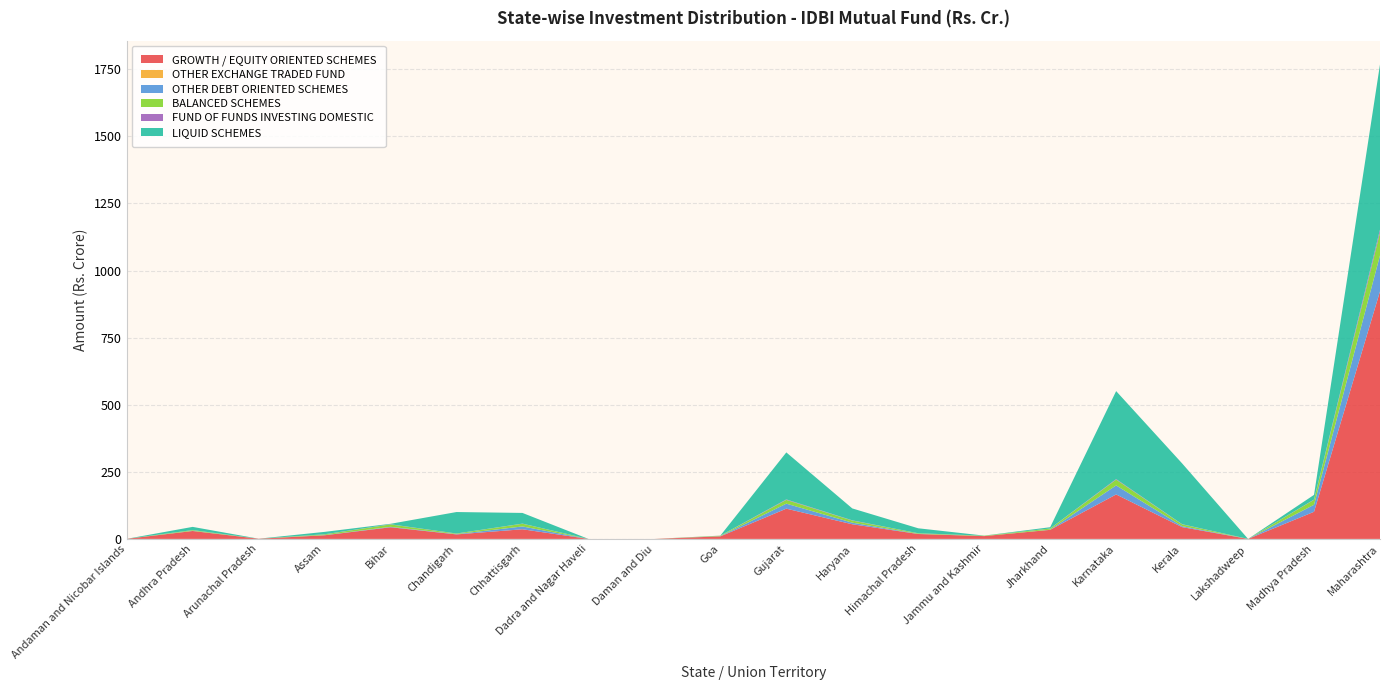

Reading left to right, what are all the values shown in this chart?

GROWTH / EQUITY ORIENTED SCHEMES: 0.2	29.5	0.7	13.5	43.4	16.8	35.9	0.0	0.0	9.5	112.7	54.6	18.3	10.5	33.8	165.7	44.0	0.0	101.1	922.4
OTHER EXCHANGE TRADED FUND: 0.0	0.0	0.0	0.0	0.0	0.0	0.0	0.0	0.0	0.0	0.0	0.0	0.0	0.0	0.0	0.0	0.0	0.0	0.0	0.0
OTHER DEBT ORIENTED SCHEMES: 0.0	0.6	0.0	0.6	1.7	1.1	10.5	0.0	0.0	0.8	18.6	6.0	0.5	0.2	0.6	33.6	3.6	0.0	26.1	134.2
BALANCED SCHEMES: 0.0	2.6	0.0	2.8	8.9	1.9	10.1	0.0	0.0	1.6	14.0	7.8	2.0	1.3	4.2	21.6	6.7	0.0	18.6	85.0
FUND OF FUNDS INVESTING DOMESTIC: 0.0	0.3	0.1	0.4	0.7	0.3	0.4	0.0	0.0	0.3	1.8	0.9	0.3	0.1	0.3	2.1	0.6	0.0	0.8	11.0
LIQUID SCHEMES: 0.0	11.9	0.0	8.9	1.7	80.0	39.8	0.0	0.0	0.1	175.2	44.4	18.5	0.3	4.6	327.8	226.6	0.0	17.5	615.6